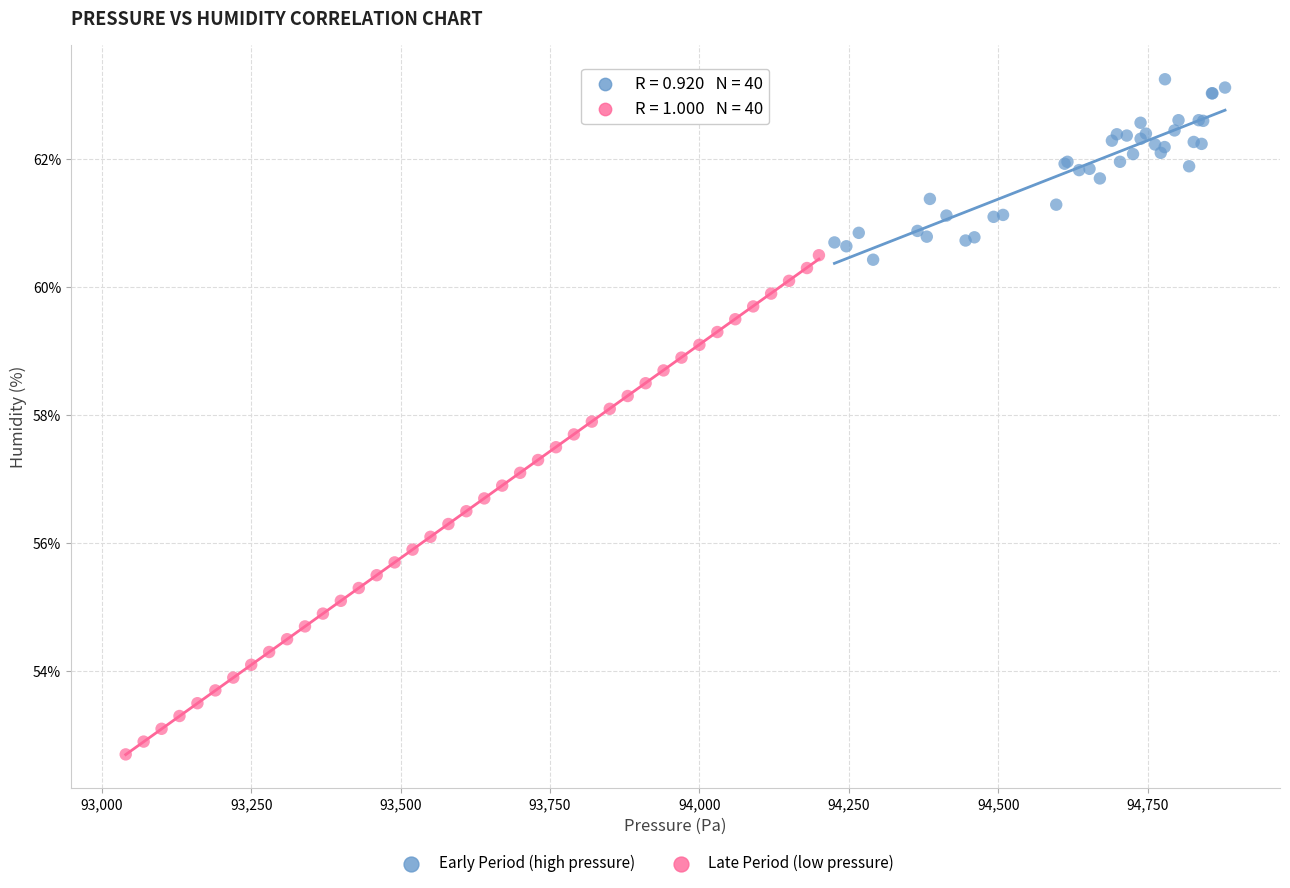

Which series reaches the maximum Y coordinate?

Early Period (high pressure)